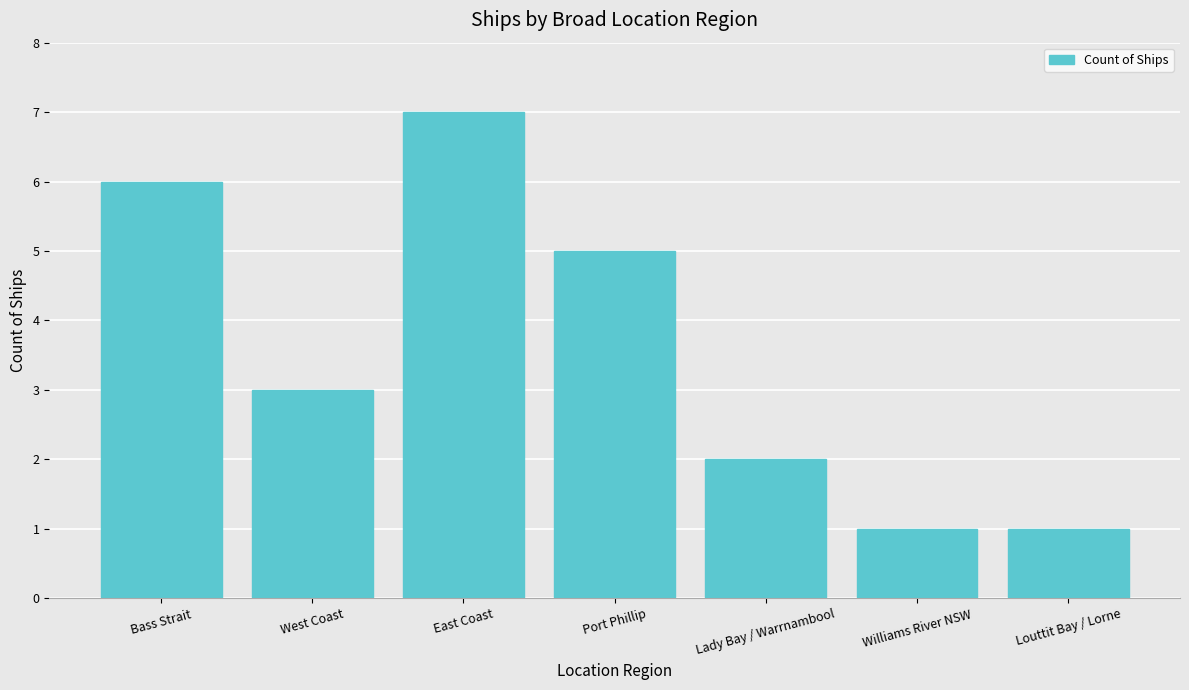

What is the greatest value displayed?

7